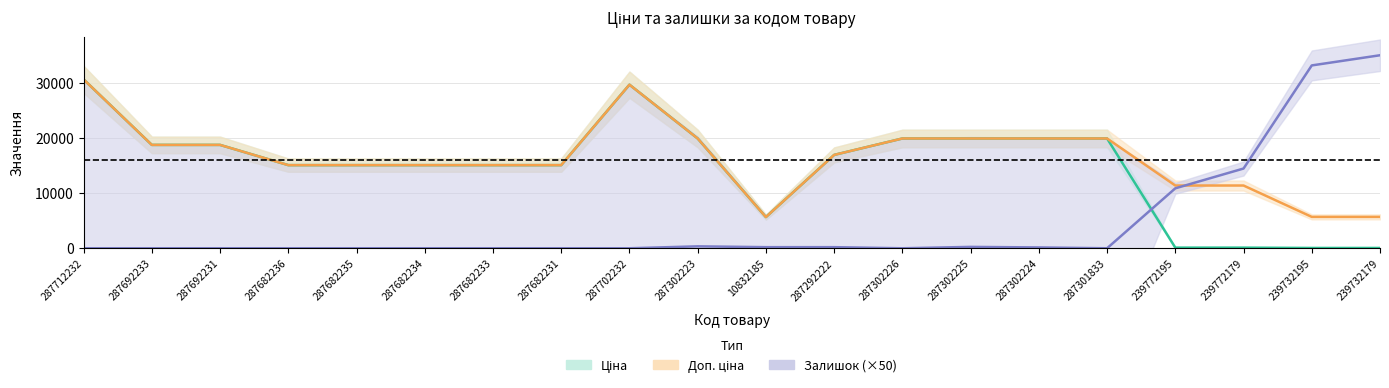

At which label does Ціна first exceed 16976?

287712232